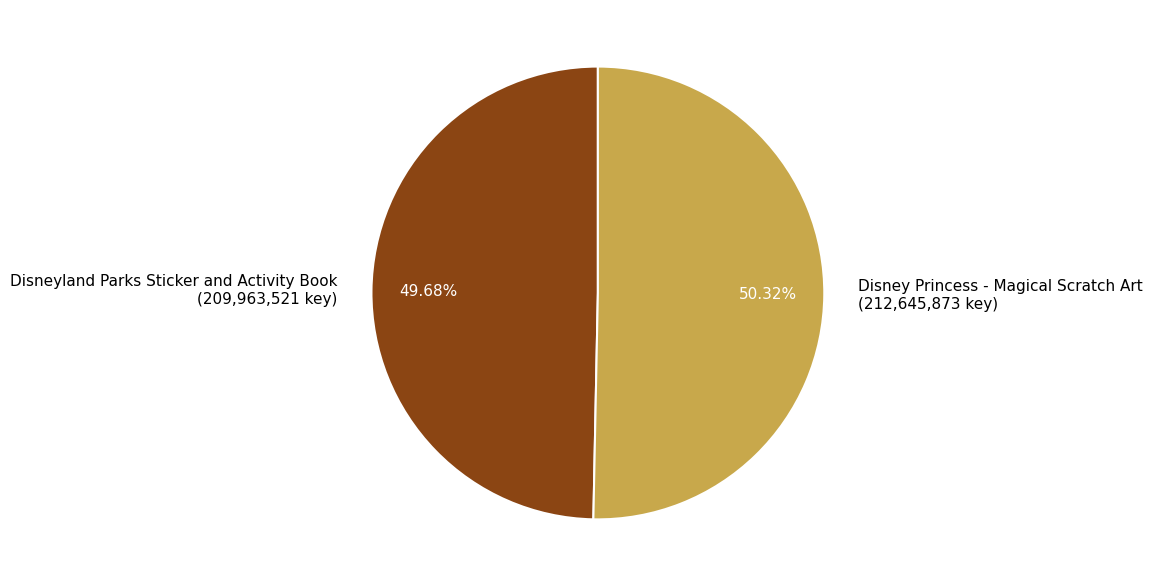

What percentage is the Disney Princess - Magical Scratch Art slice, to the nearest percent?

50%